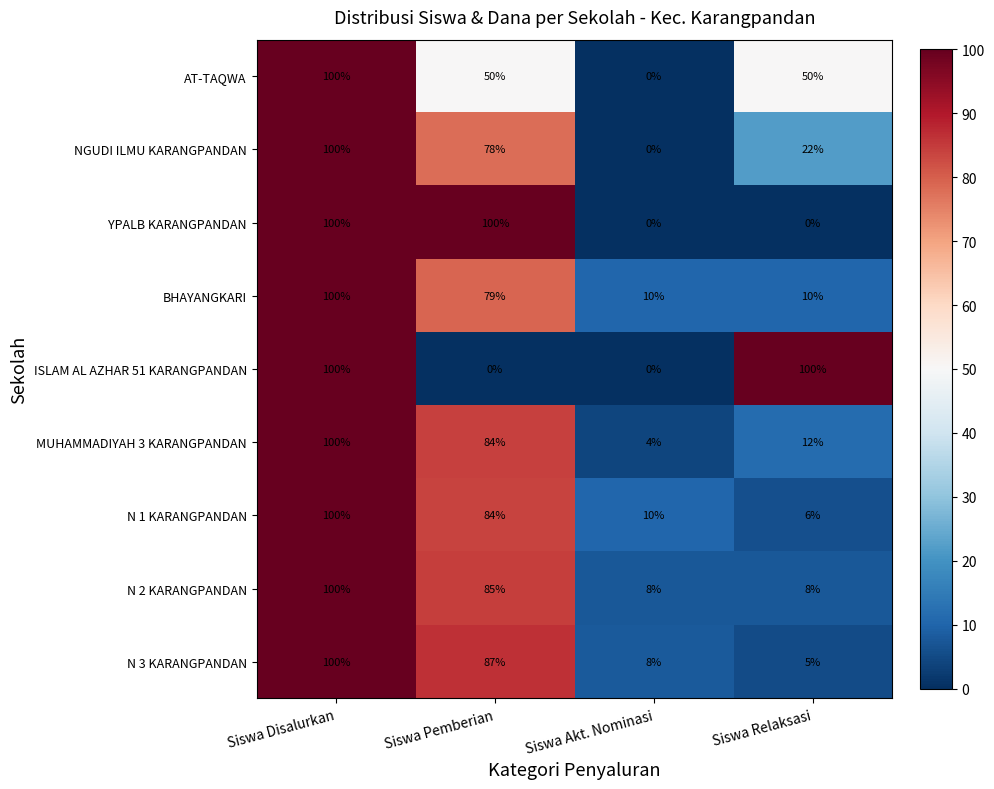

Which series has the largest total across all categories?

N 2 KARANGPANDAN